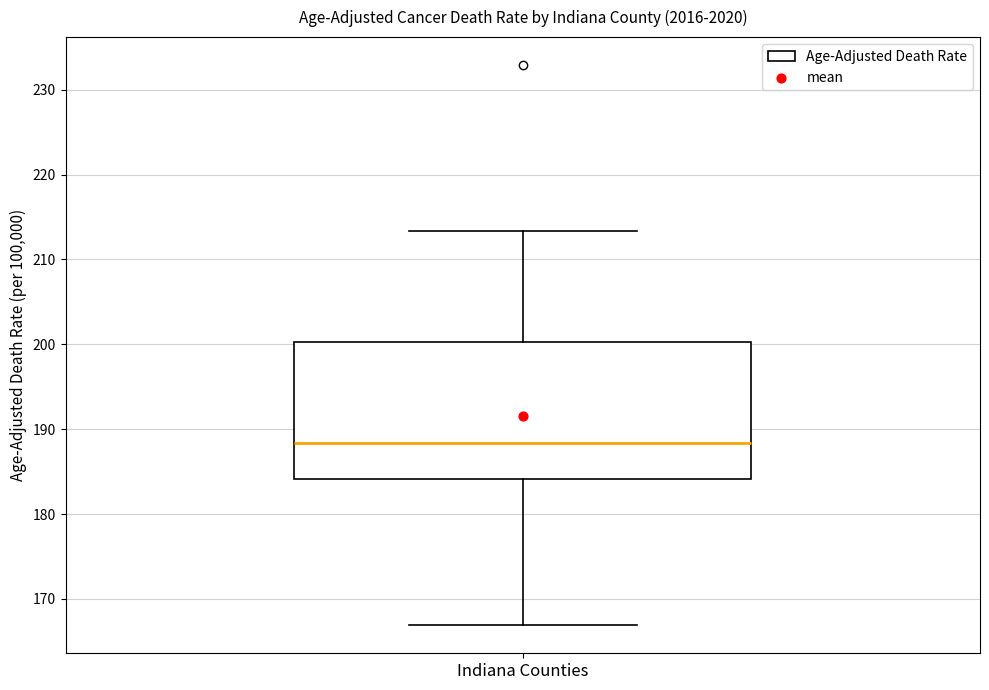

Transcribe this box plot: give where the median line is, the range the box spans, and where the two whiskers end, as read against the y-axis. The values are not printed on the chart, so give them approximately, as read against the axis.

median 188, box 184 to 200, whiskers 167 to 213